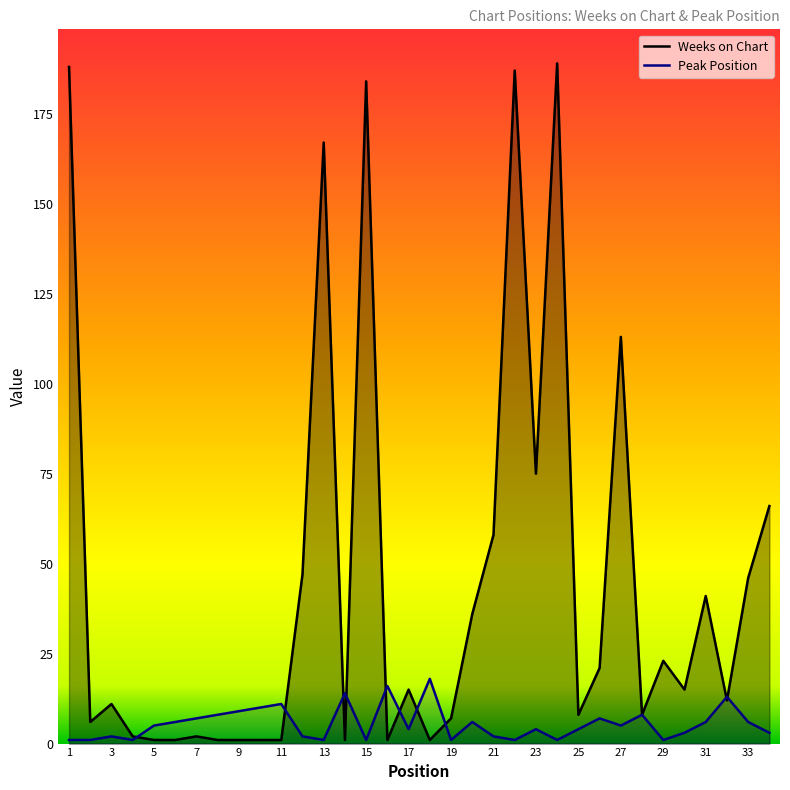

Reading left to right, transcribe all the data shown in this chart.

Weeks on Chart: 1=188	2=6	3=11	4=2	5=1	6=1	7=2	8=1	9=1	10=1	11=1	12=47	13=167	14=1	15=184	16=1	17=15	18=1	19=7	20=36	21=58	22=187	23=75	24=189	25=8	26=21	27=113	28=8	29=23	30=15	31=41	32=12	33=46	34=66
Peak Position: 1=1	2=1	3=2	4=1	5=5	6=6	7=7	8=8	9=9	10=10	11=11	12=2	13=1	14=14	15=1	16=16	17=4	18=18	19=1	20=6	21=2	22=1	23=4	24=1	25=4	26=7	27=5	28=8	29=1	30=3	31=6	32=13	33=6	34=3